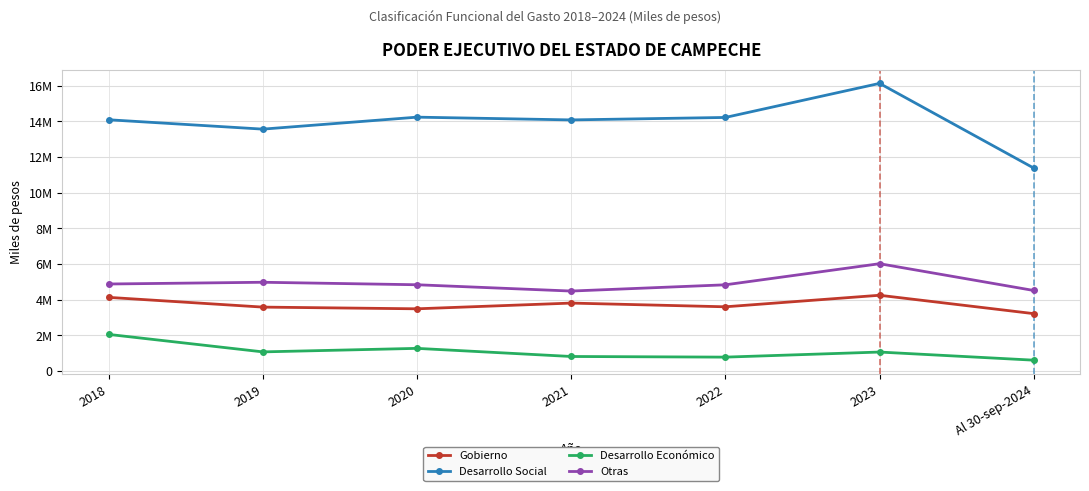

What is the maximum value for Desarrollo Económico?

2049542